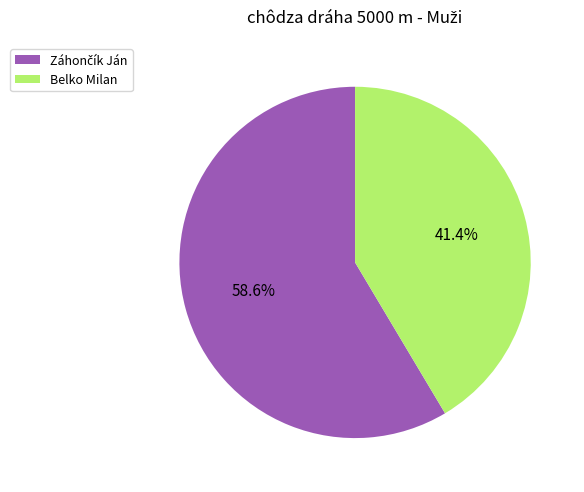

What portion of the pie excludes Belko Milan?

58.6%